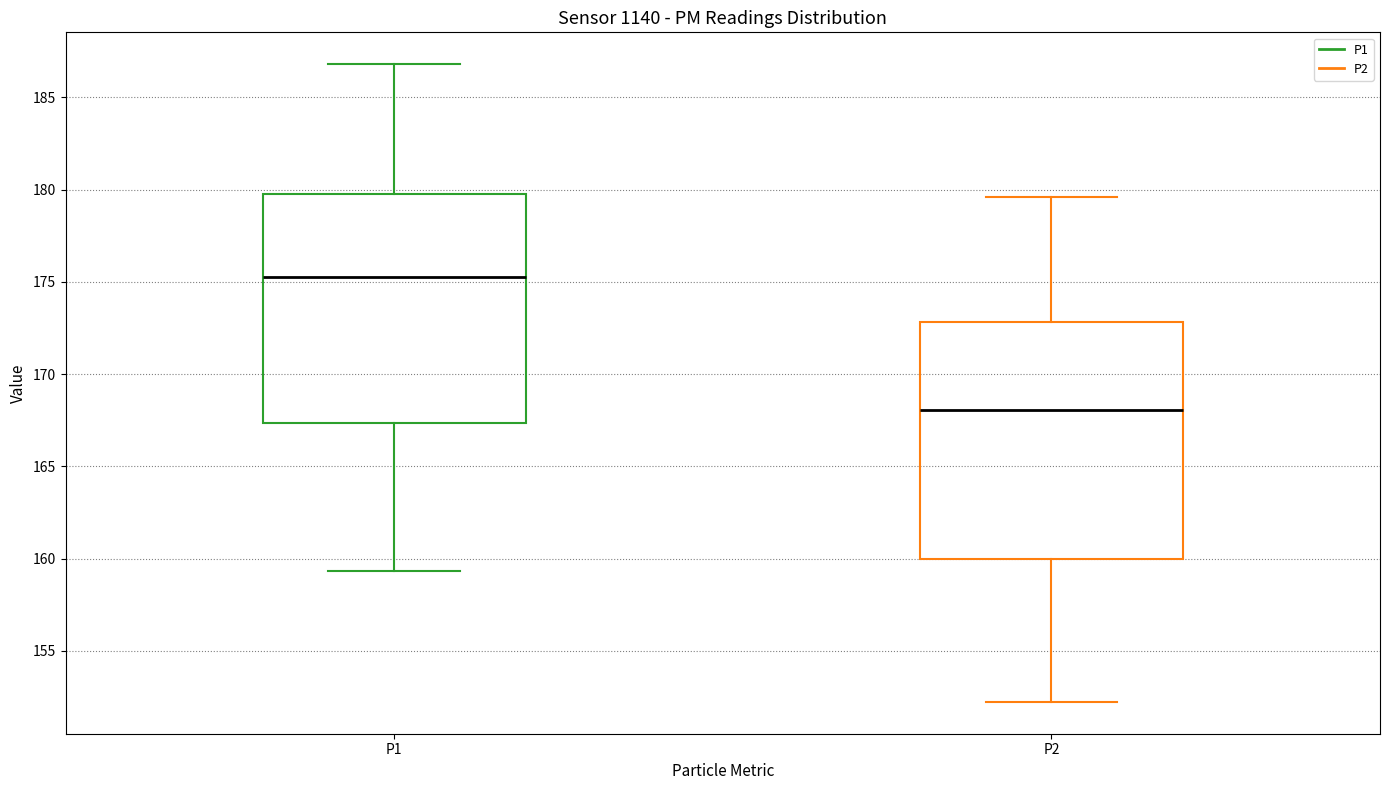

Where is the lower edge of the box for P2 on the y-axis? The values are not printed on the chart, so give them approximately, as read against the axis.

160.0